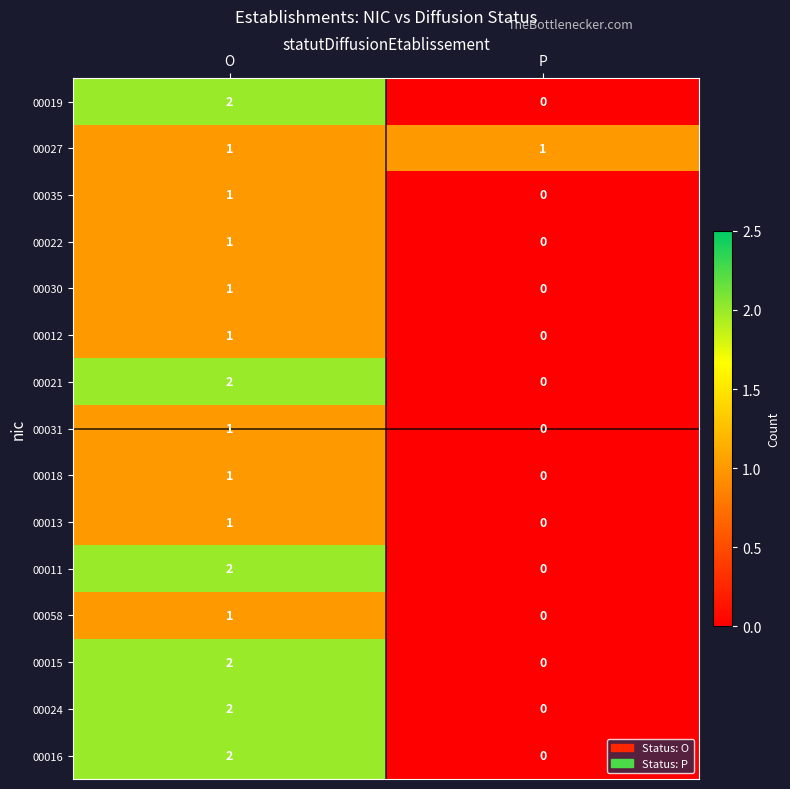

Reading left to right, extract all data points from this chart.

00019: 2	0
00027: 1	1
00035: 1	0
00022: 1	0
00030: 1	0
00012: 1	0
00021: 2	0
00031: 1	0
00018: 1	0
00013: 1	0
00011: 2	0
00058: 1	0
00015: 2	0
00024: 2	0
00016: 2	0